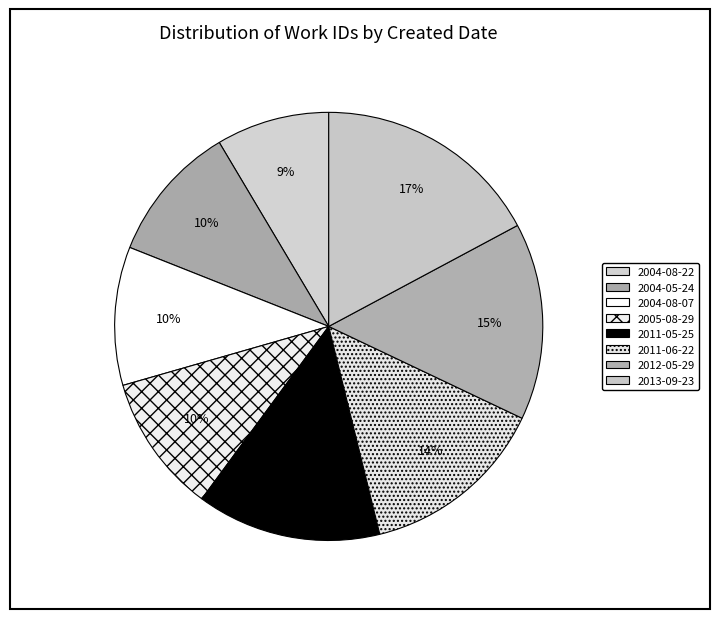

Rank the categories by value from highest to lowest.

2013-09-23, 2012-05-29, 2011-06-22, 2011-05-25, 2005-08-29, 2004-08-07, 2004-05-24, 2004-08-22